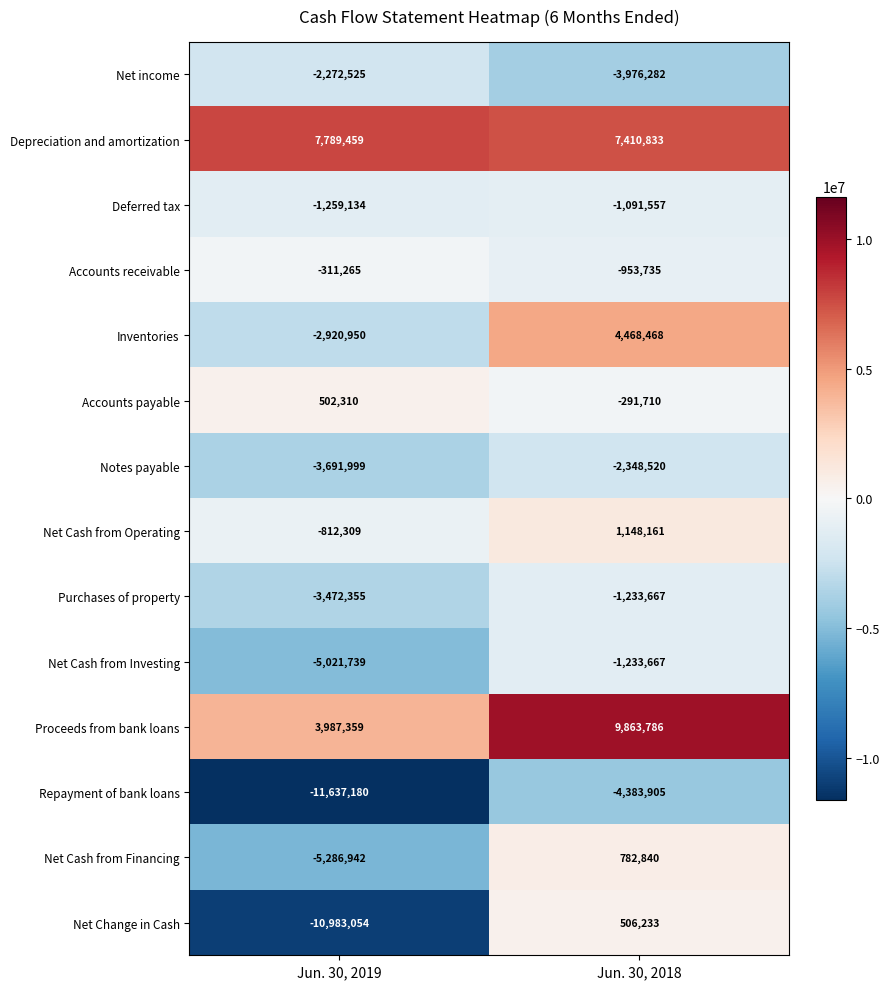

At which category does the chart reach its peak across all series?

Jun. 30, 2018